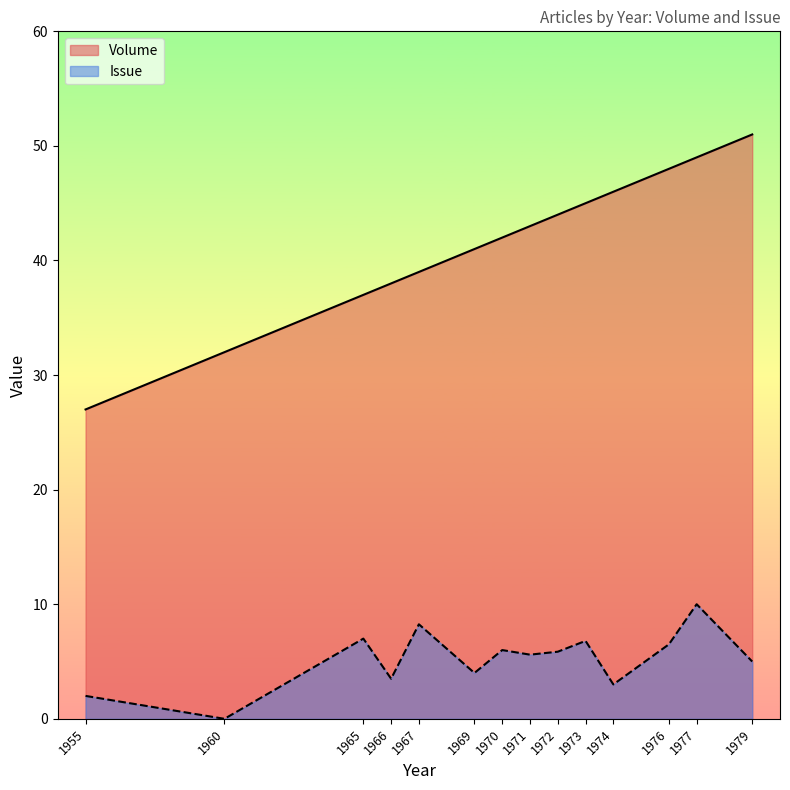

List the labels in order of Volume value, largest first.

1979, 1977, 1976, 1974, 1973, 1972, 1971, 1970, 1969, 1967, 1966, 1965, 1960, 1955